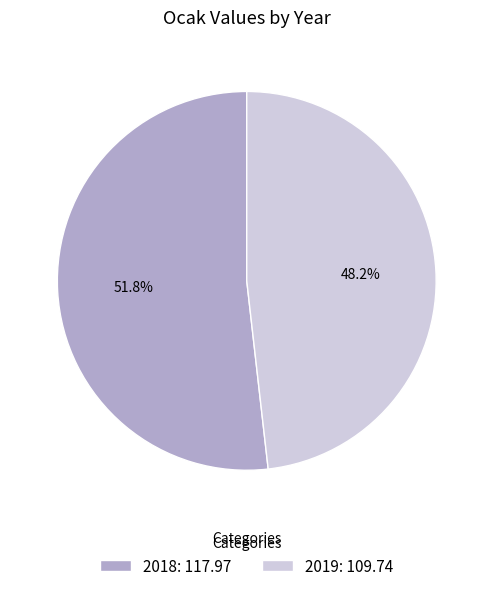

To the nearest percent, what is the combined percentage of 2019 and 2018?

100%